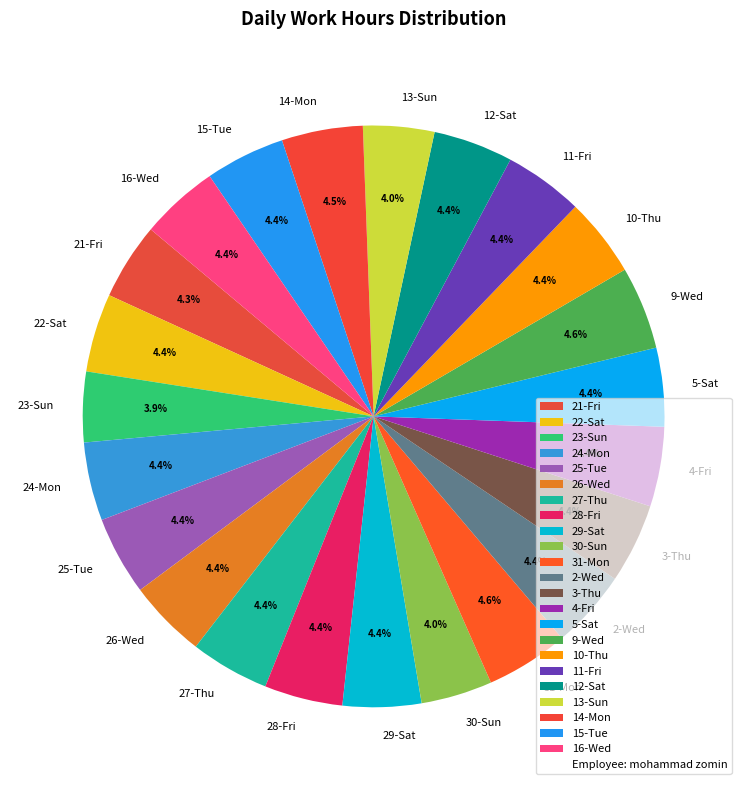

What percentage is the 27-Thu slice, to the nearest percent?

4%